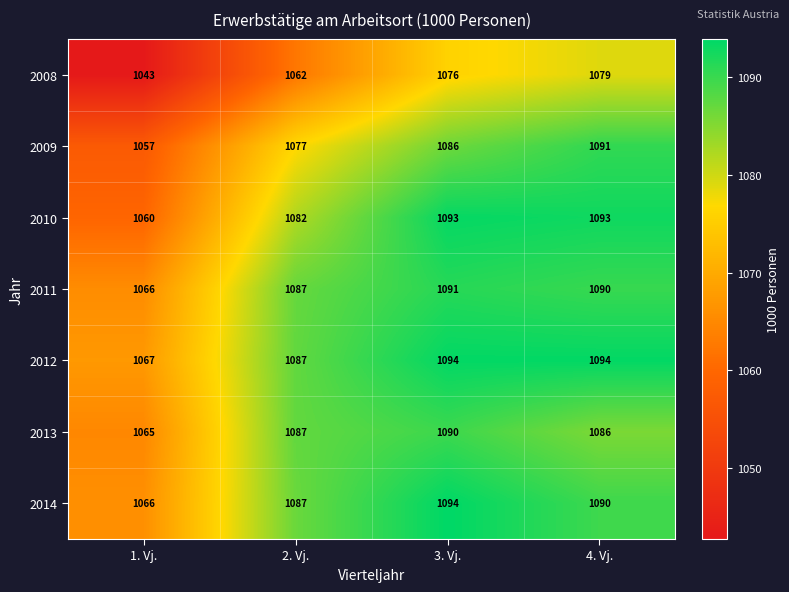

What is the spread (max minus min) of values at 1. Vj.?

24